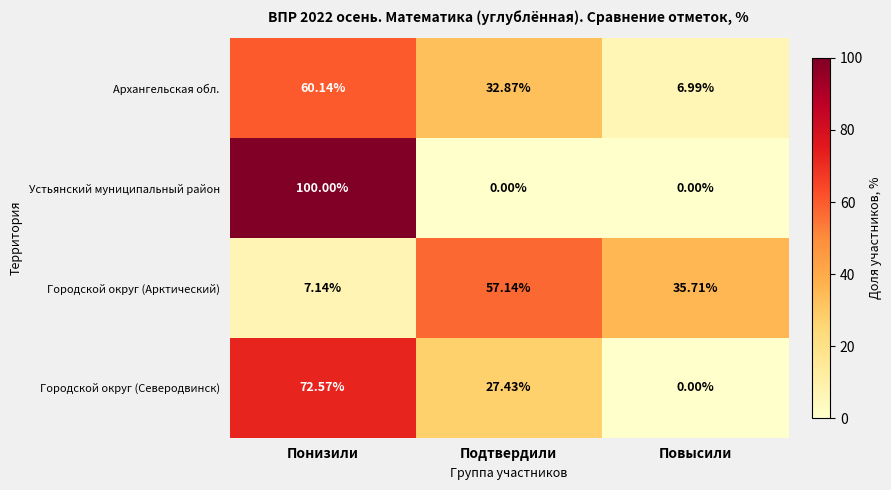

Which series has the widest spread of values?

Устьянский муниципальный район